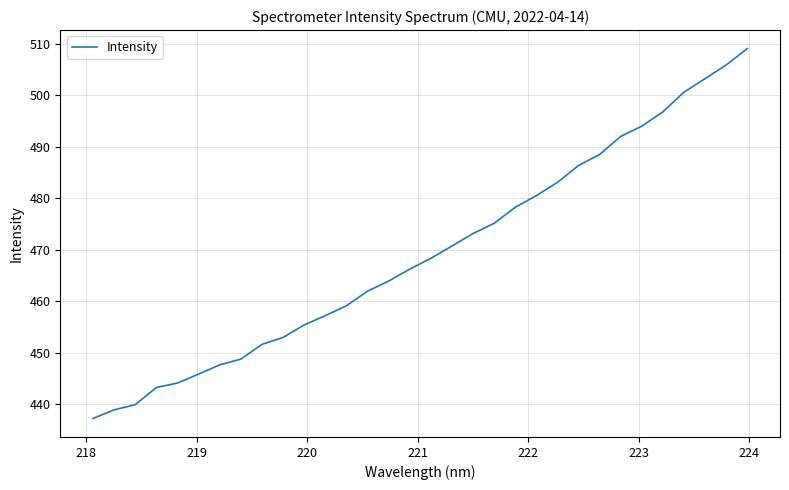

What is the smallest value displayed?

437.2